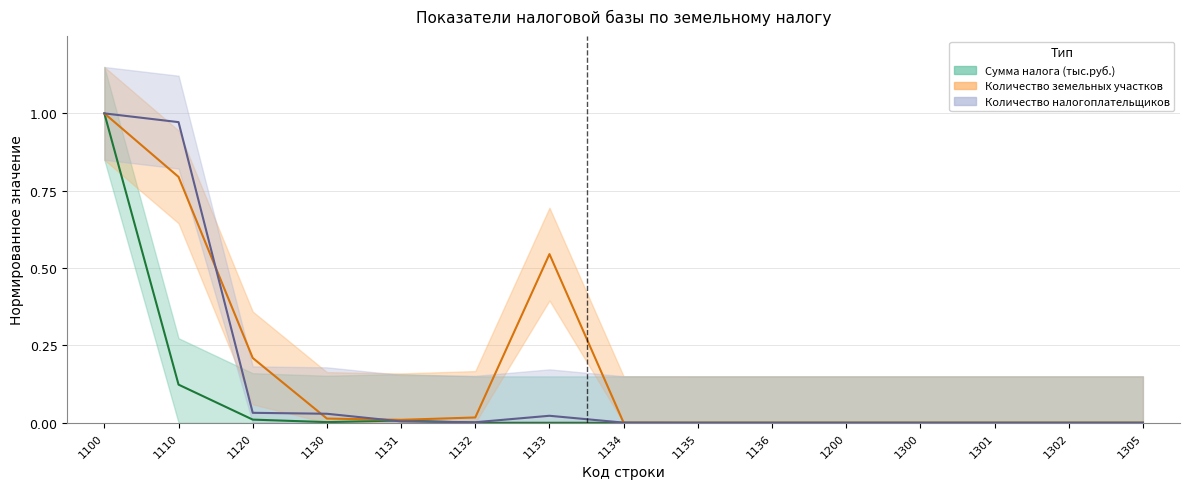

What is the maximum value shown in the chart?

1.0